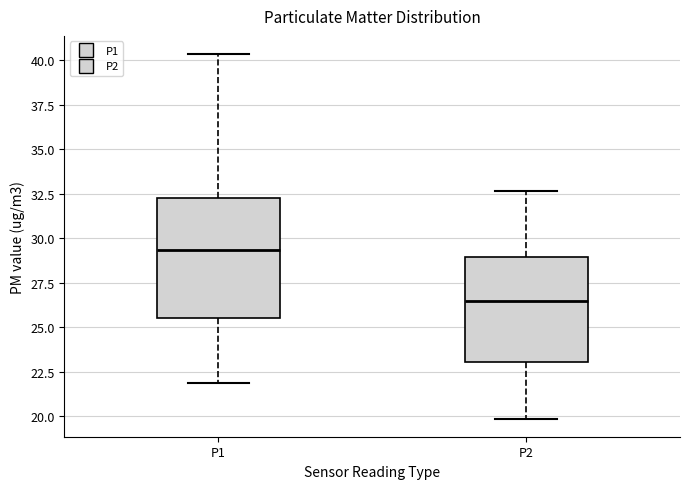

Reading left to right, read every box against the y-axis: the position of its median line, the range the box covers, and the ends of its whiskers. The values are not printed on the chart, so give them approximately, as read against the axis.

P1: median 29.5, box 25.5 to 32.5, whiskers 22.0 to 40.5
P2: median 26.5, box 23.0 to 29.0, whiskers 20.0 to 32.5